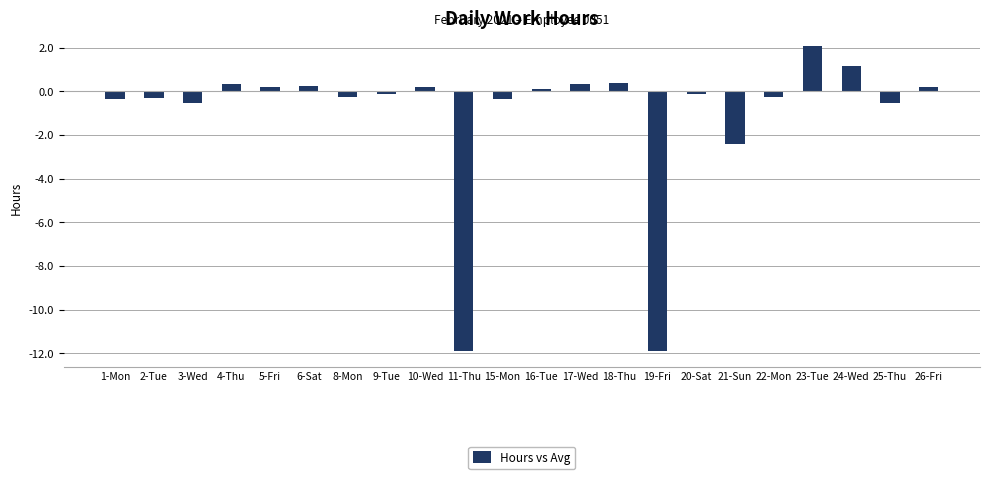

How many distinct data groups are displayed?

1